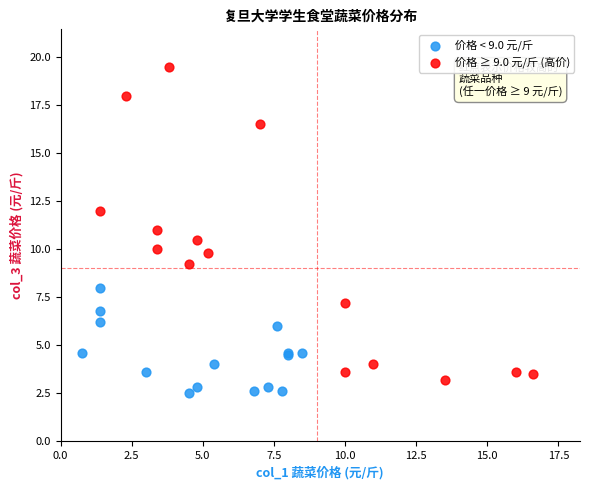

Which series contains the highest Y value?

价格 ≥ 9.0 元/斤 (高价)